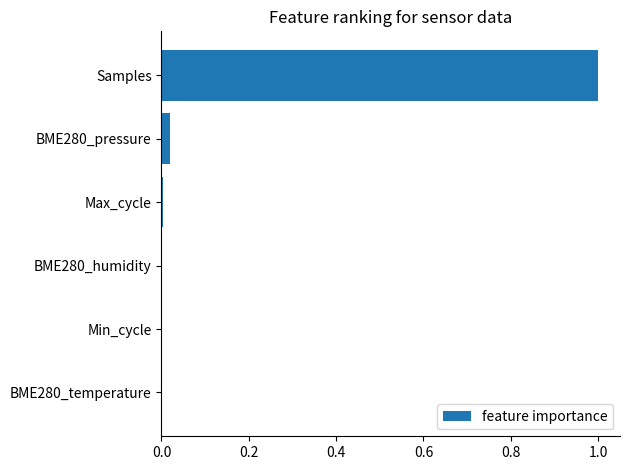

The chart shows a value of 1.5 at Samples. True or false?

False